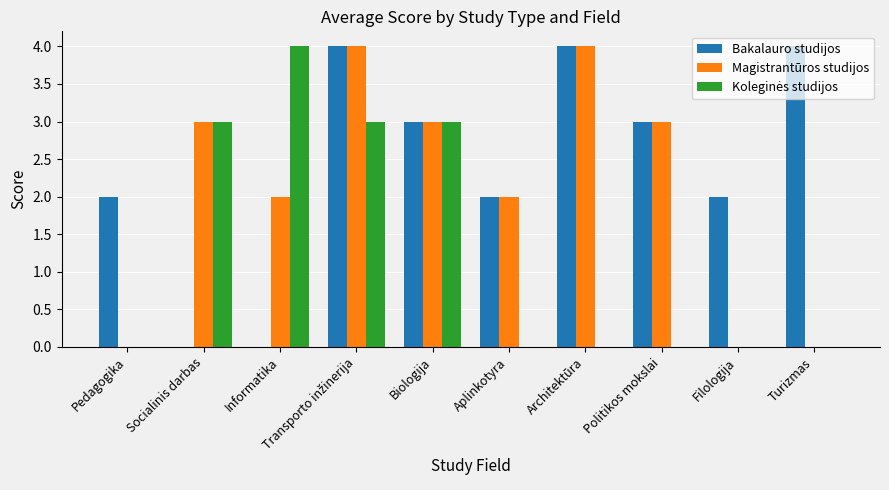

What is the total value across all series at Architektūra?

8